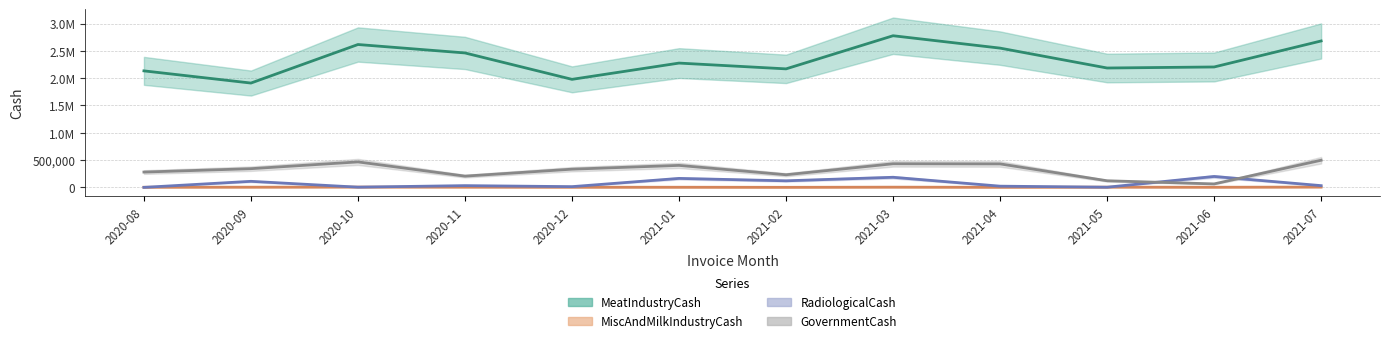

At which category does the chart reach its minimum across all series?

2020-08